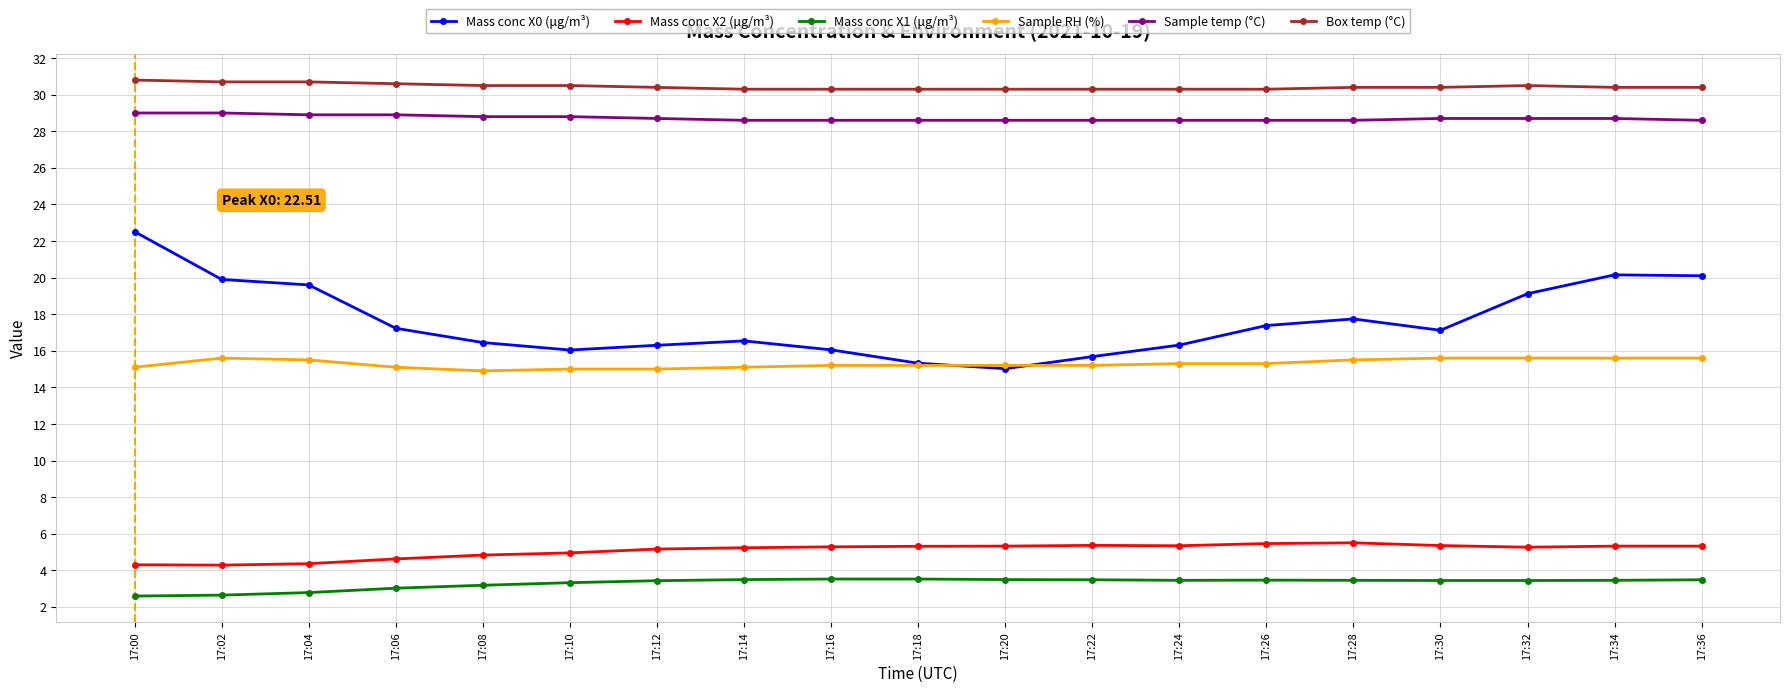

At 17:02, list the series in order from largest to smallest.

Box temp (°C), Sample temp (°C), Mass conc X0 (μg/m³), Sample RH (%), Mass conc X2 (μg/m³), Mass conc X1 (μg/m³)